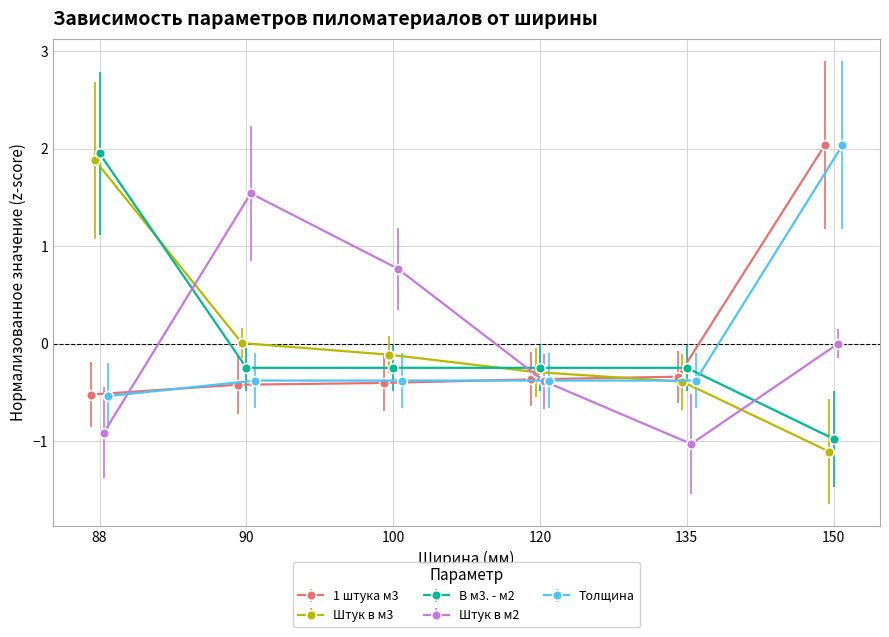

The value of Толщина at 135 is -0.4. True or false?

True